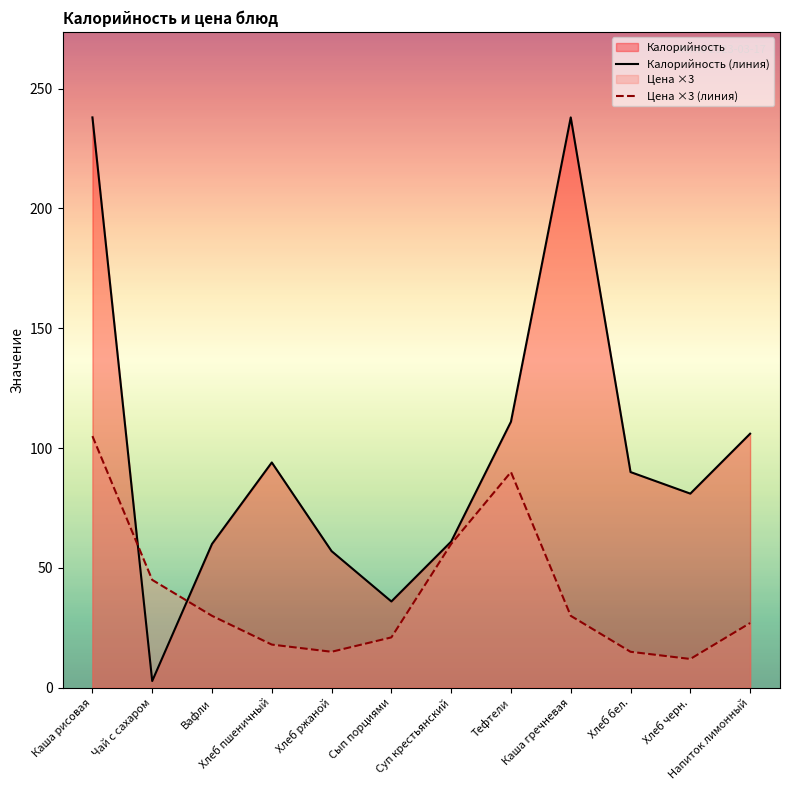

How many times do Калорийность (линия) and Цена ×3 (линия) cross each other?

2